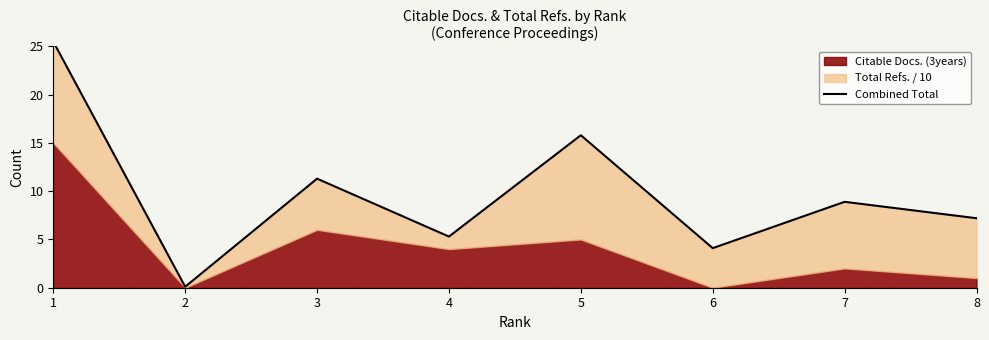

What is the difference between the second highest and minimum values?

15.7